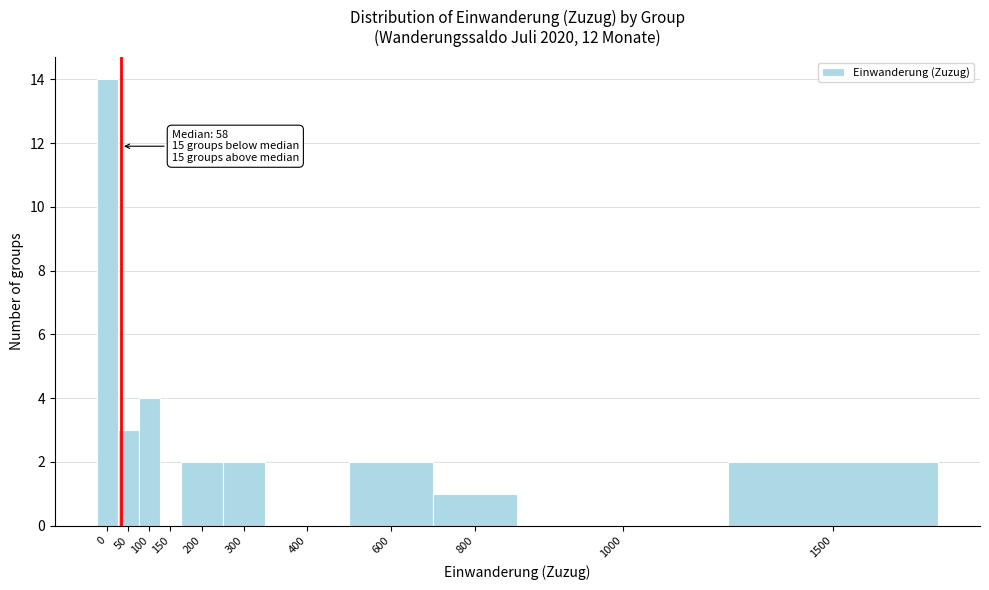

Reading left to right, what are all the values shown in this chart?

0=14	50=3	100=4	150=0	200=2	300=2	400=0	600=2	800=1	1000=0	1500=2